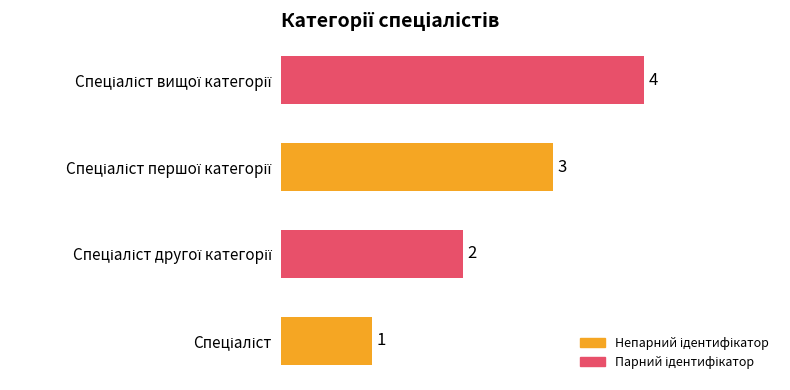

What is the difference between the maximum and minimum values?

3